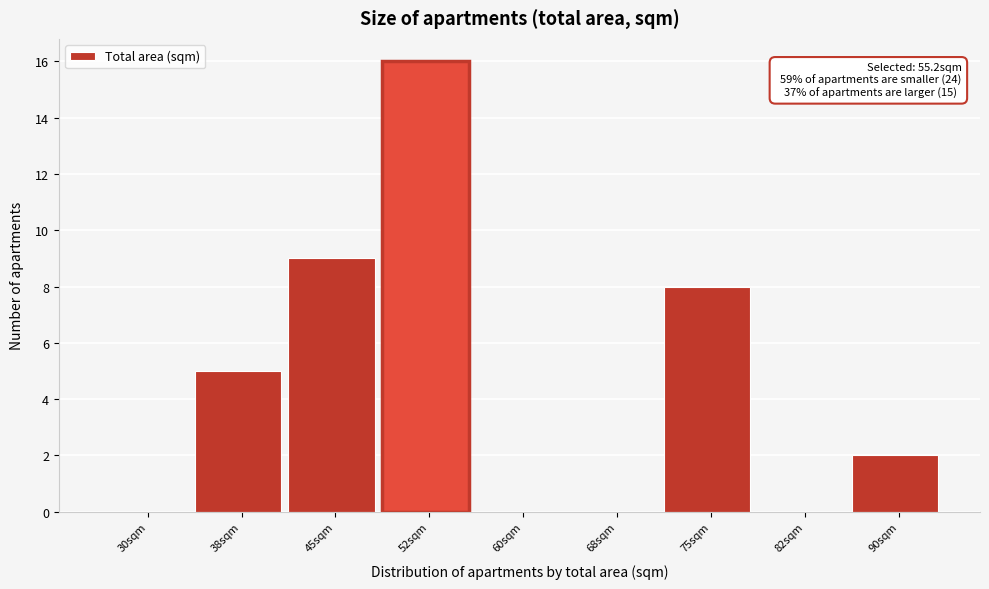

Reading right to left, what are all the values shown in this chart?

90sqm=2	82sqm=0	75sqm=8	68sqm=0	60sqm=0	52sqm=16	45sqm=9	38sqm=5	30sqm=0